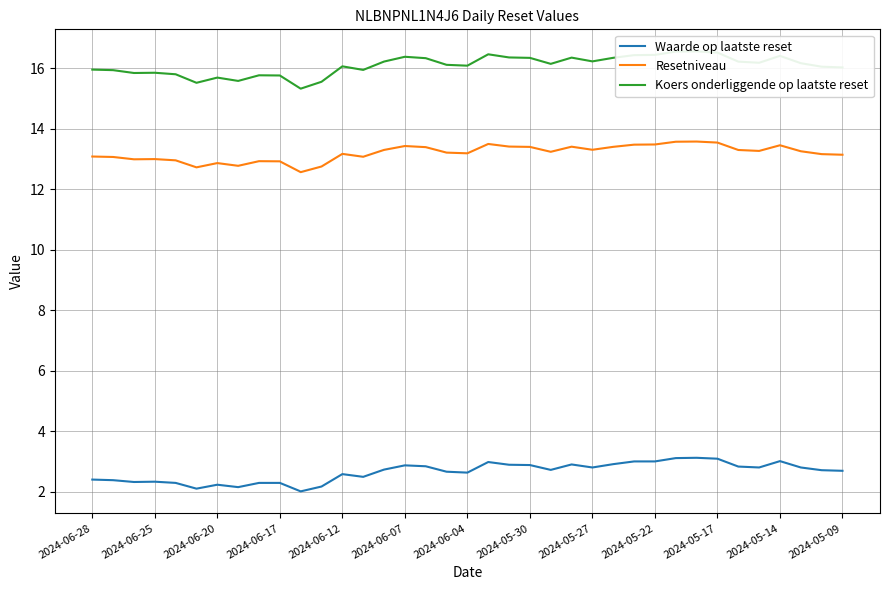

Does the chart display data point markers on the line(s)?

No